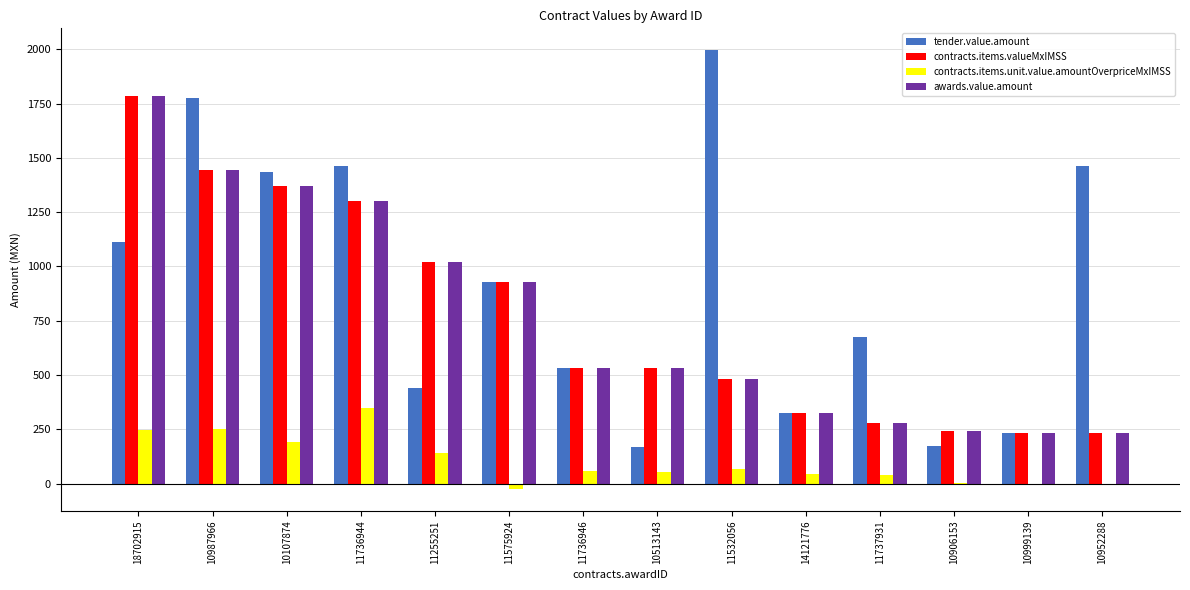

What is the approximate value of contracts.items.valueMxIMSS at 10107874?

1372.3